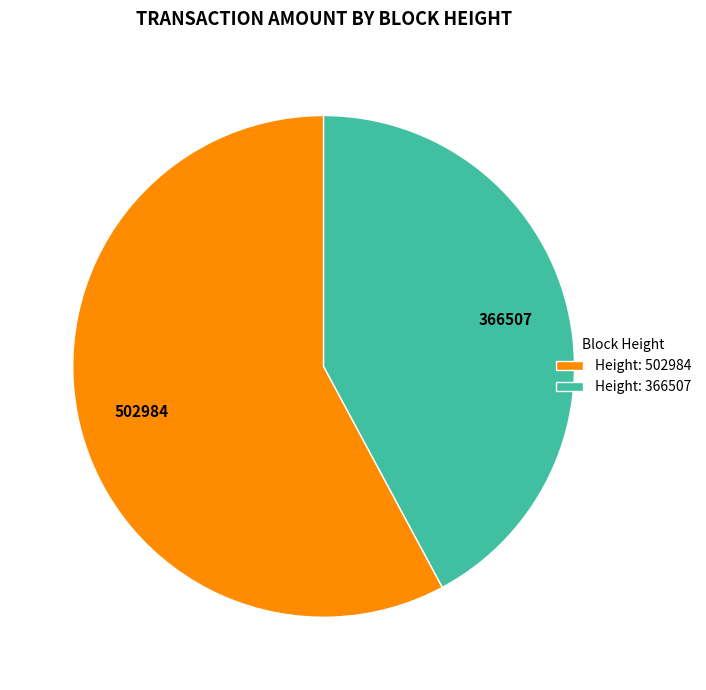

Between Height: 502984 and Height: 366507, which is larger?

Height: 502984